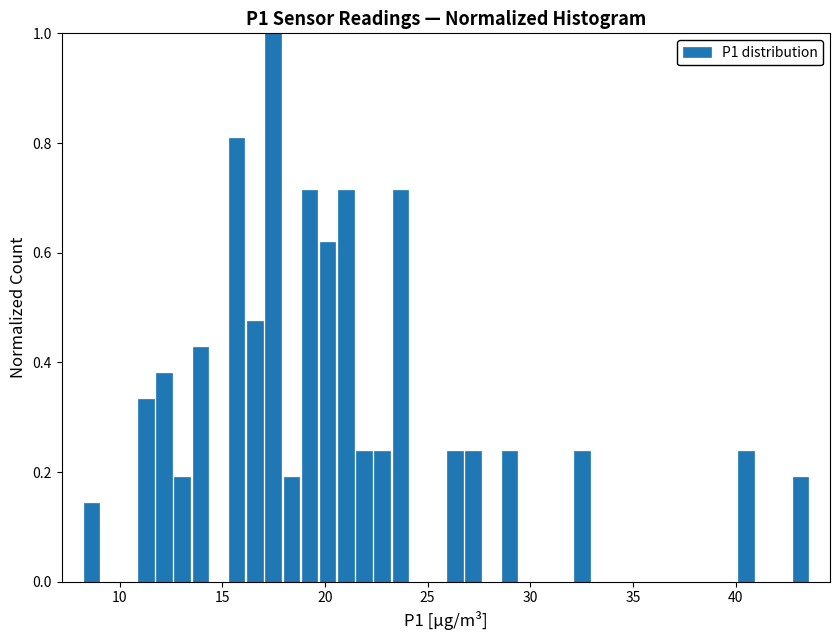

Read against the x-axis, roughly where is the centre of the tallest bar?

17.5